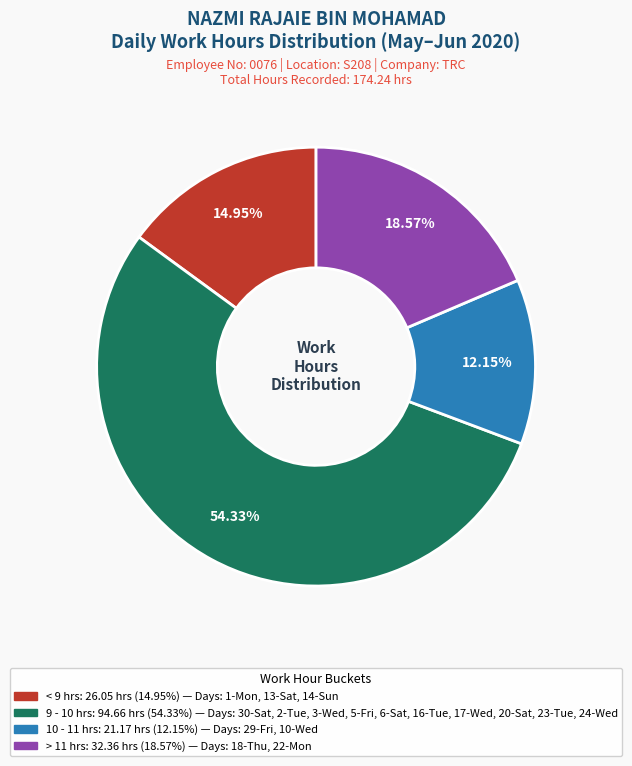

Is there a majority slice in this chart?

Yes